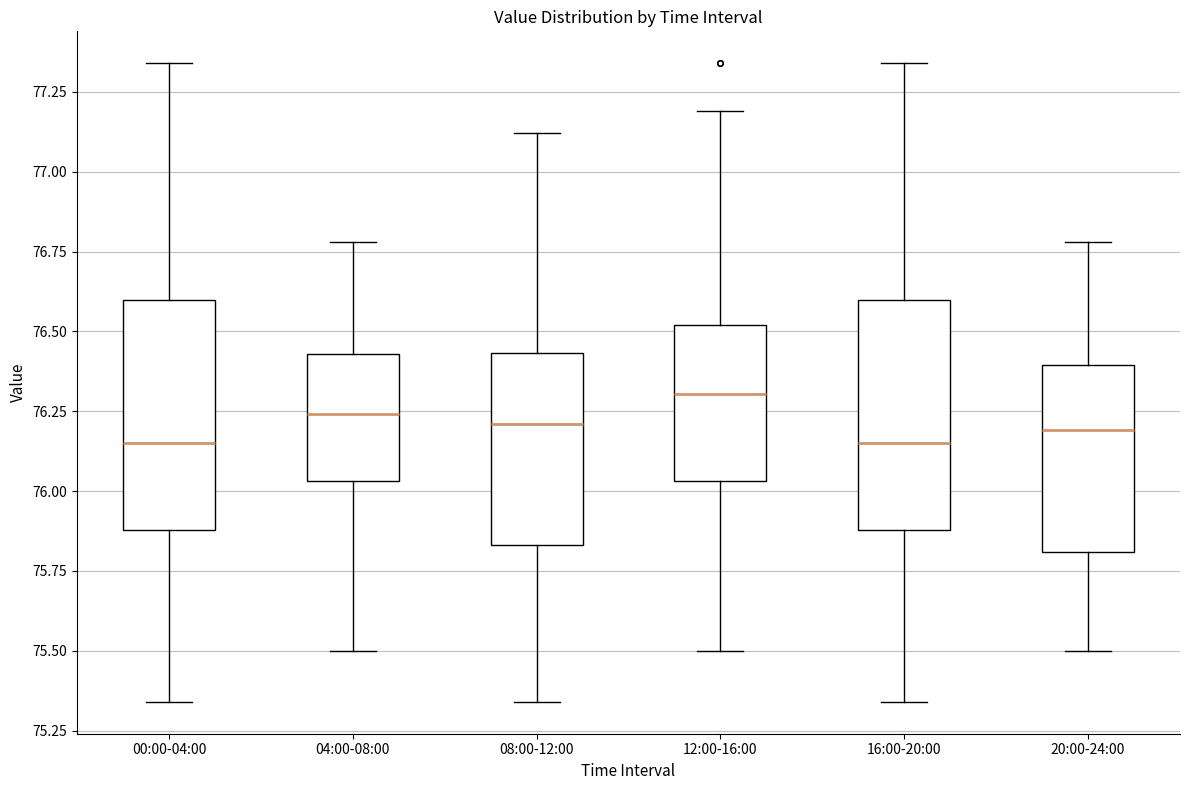

Reading left to right, transcribe this box plot: for each box, give where its median line is, the range the box spans, and where its two whiskers end, as read against the y-axis. The values are not printed on the chart, so give them approximately, as read against the axis.

00:00-04:00: median 76.15, box 75.90 to 76.60, whiskers 75.35 to 77.35
04:00-08:00: median 76.25, box 76.05 to 76.45, whiskers 75.50 to 76.80
08:00-12:00: median 76.20, box 75.85 to 76.45, whiskers 75.35 to 77.10
12:00-16:00: median 76.30, box 76.05 to 76.50, whiskers 75.50 to 77.20
16:00-20:00: median 76.15, box 75.90 to 76.60, whiskers 75.35 to 77.35
20:00-24:00: median 76.20, box 75.80 to 76.40, whiskers 75.50 to 76.80